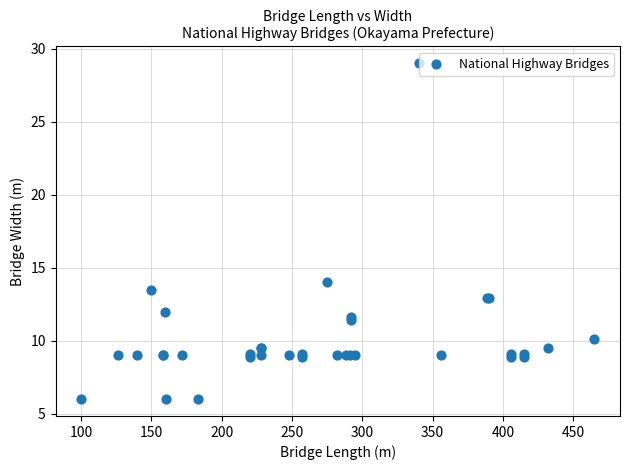

What Y value in the scatter plot is closest to 17?

14.0